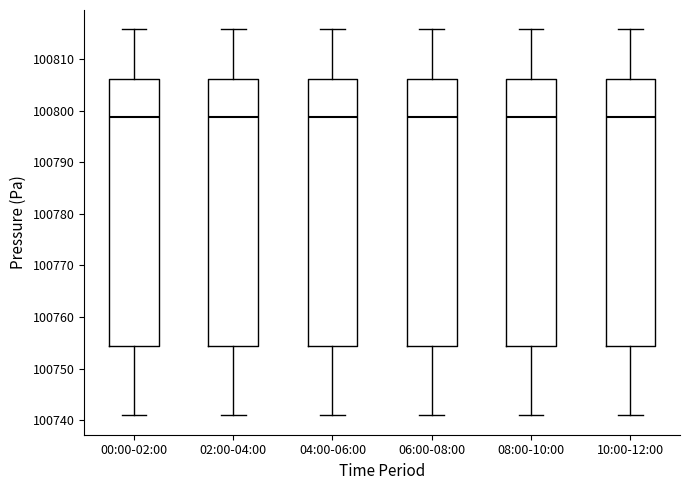

Reading left to right, read every box against the y-axis: the position of its median line, the range the box covers, and the ends of its whiskers. The values are not printed on the chart, so give them approximately, as read against the axis.

00:00-02:00: median 100799, box 100754 to 100806, whiskers 100741 to 100816
02:00-04:00: median 100799, box 100754 to 100806, whiskers 100741 to 100816
04:00-06:00: median 100799, box 100754 to 100806, whiskers 100741 to 100816
06:00-08:00: median 100799, box 100754 to 100806, whiskers 100741 to 100816
08:00-10:00: median 100799, box 100754 to 100806, whiskers 100741 to 100816
10:00-12:00: median 100799, box 100754 to 100806, whiskers 100741 to 100816